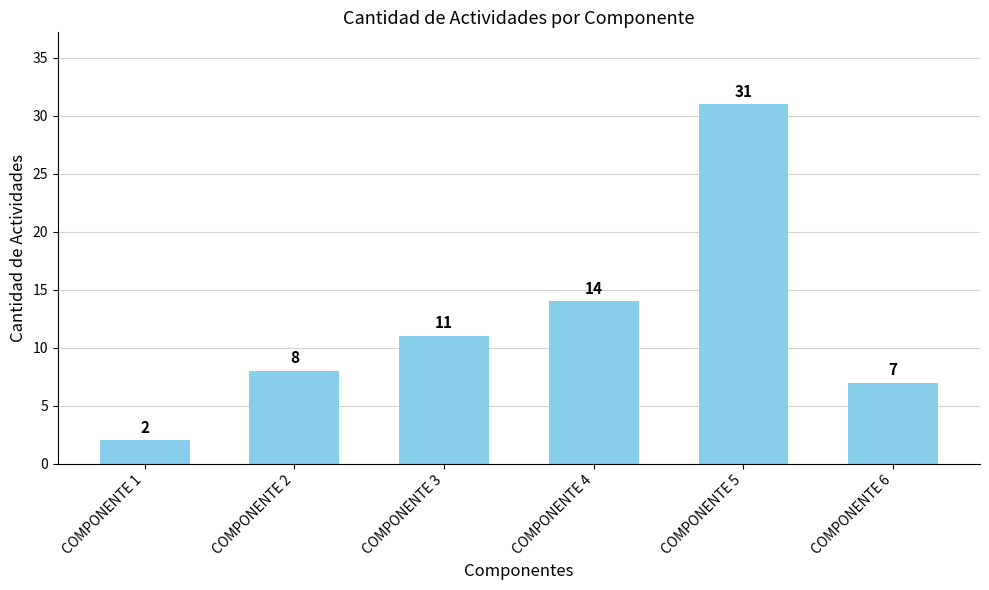

Count the number of categories in the chart.

6